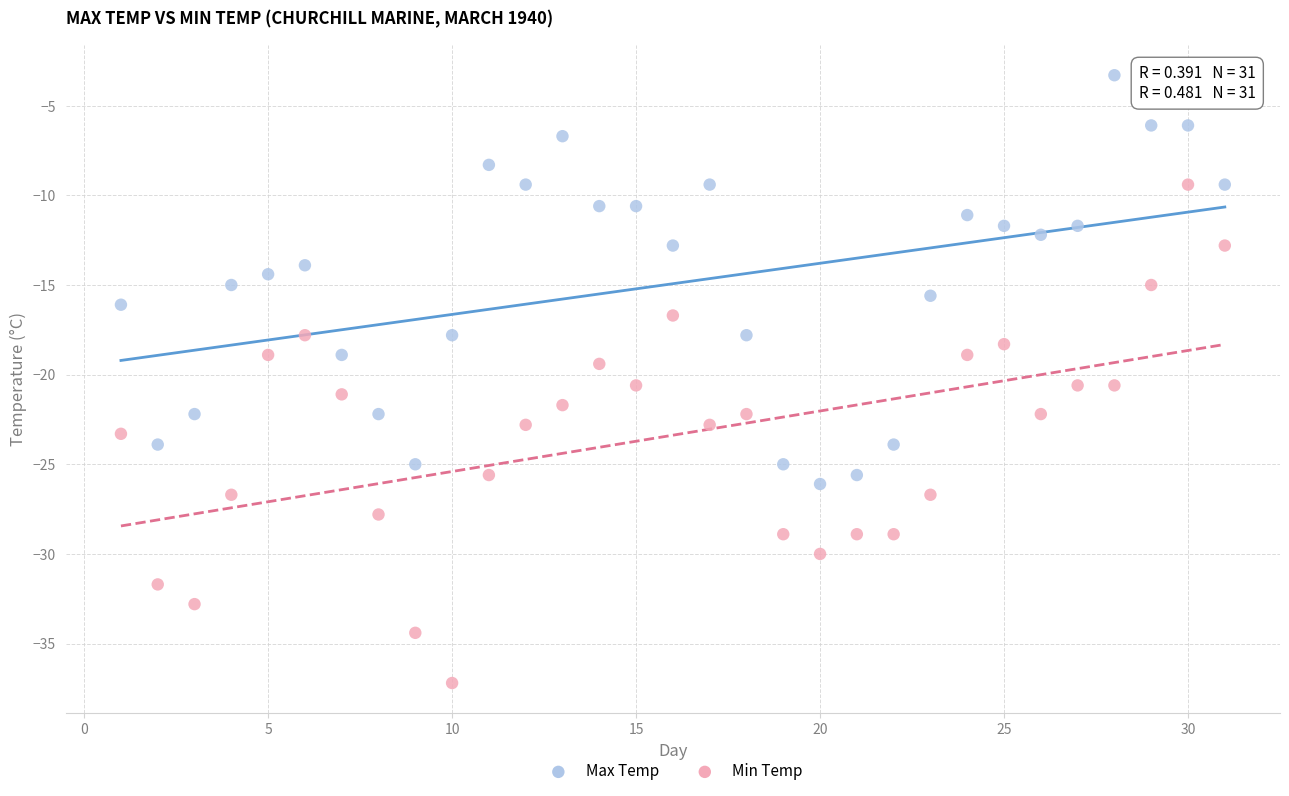

Which series reaches the maximum Y coordinate?

Max Temp